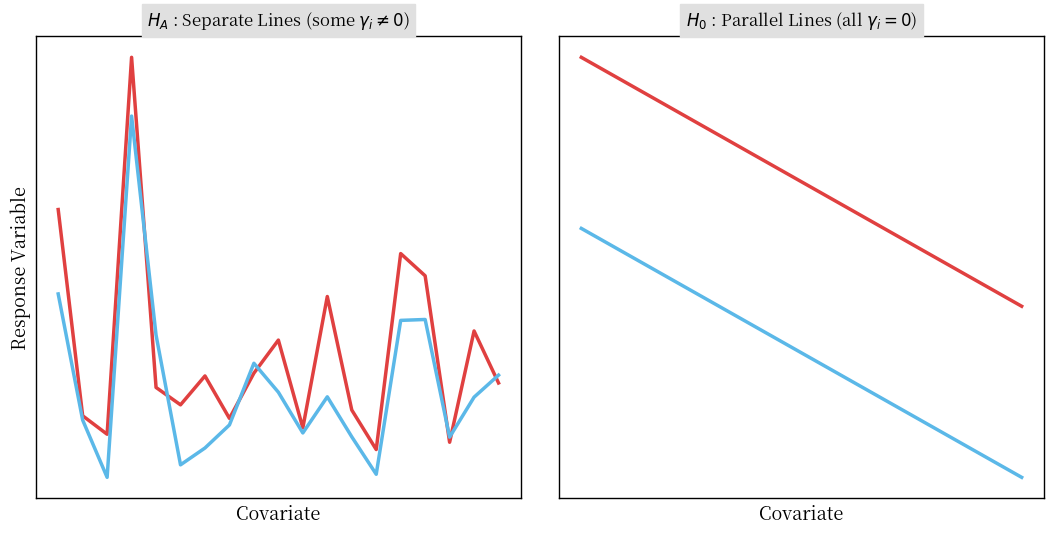

True or false: Enseignement fondamental (0-8 demi-jours) and Enseignement secondaire (0-8 demi-jours) intersect in this chart.

False